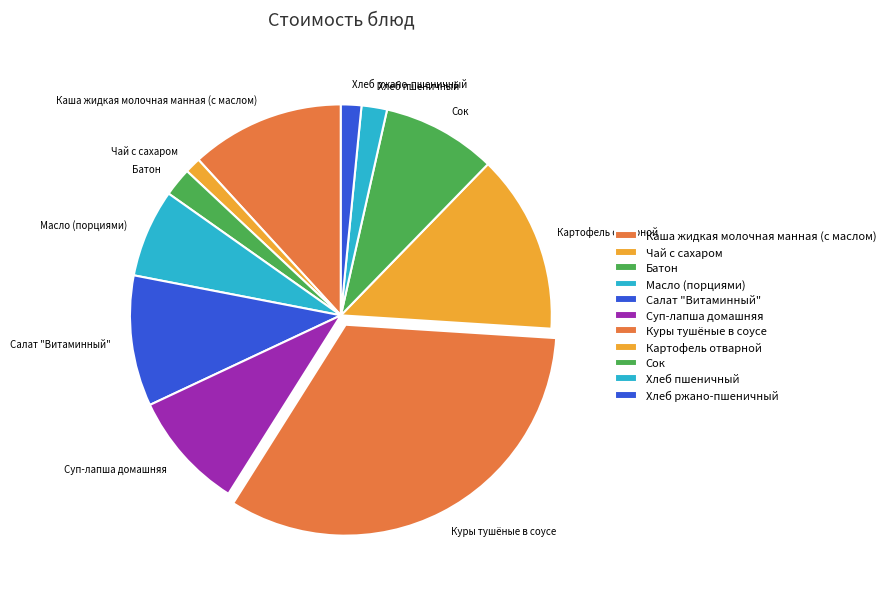

Between Картофель отварной and Масло (порциями), which is larger?

Картофель отварной